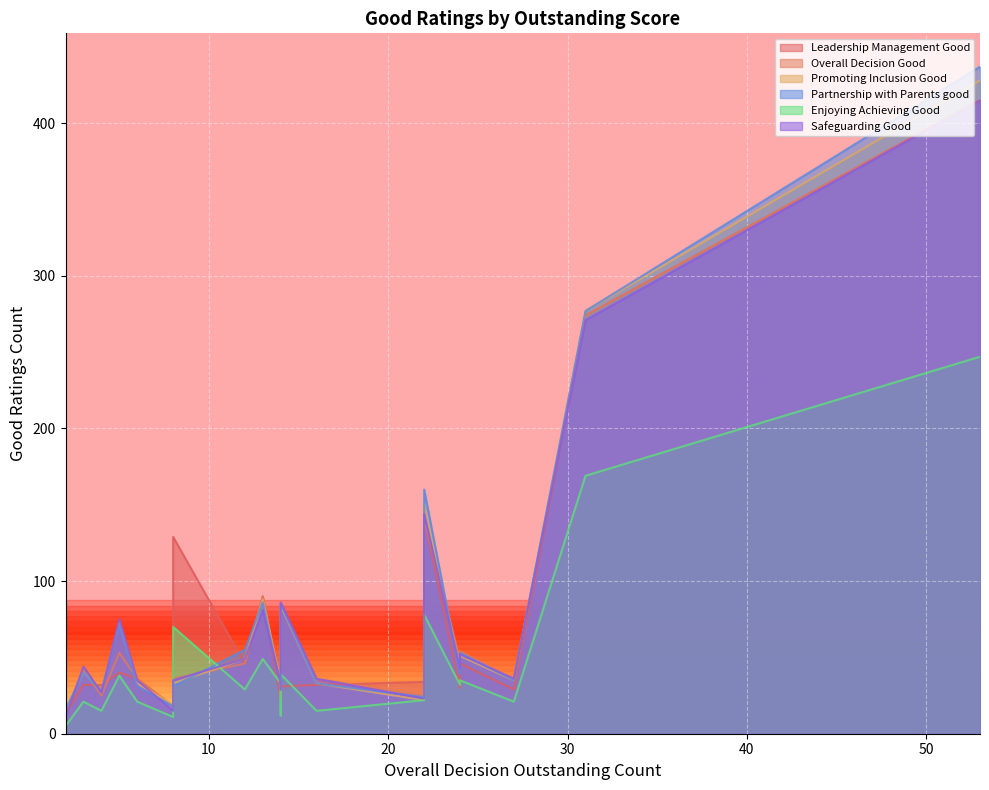

What is the minimum value for Enjoying_Achieving_Good?

5